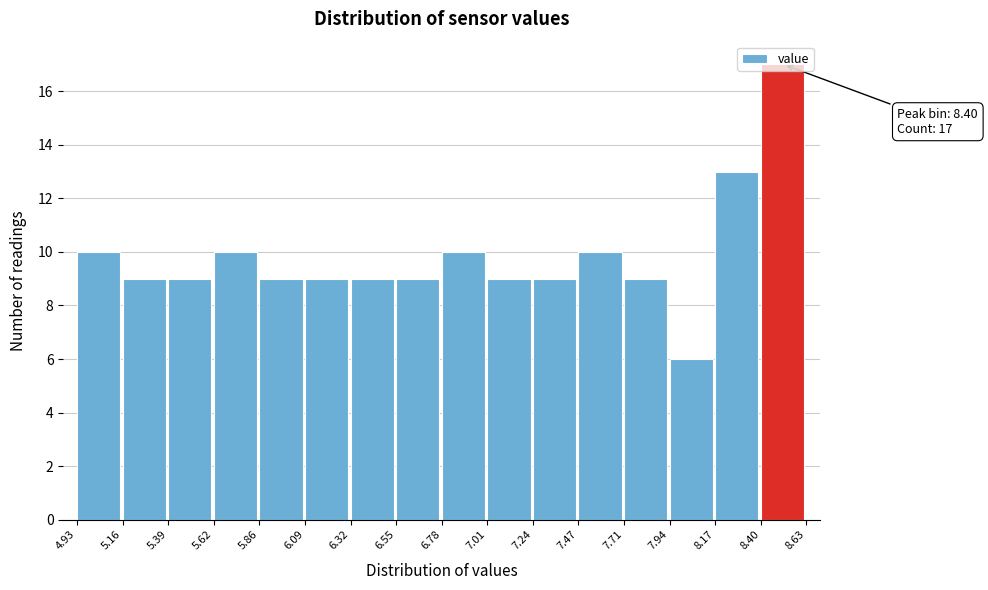

Which range on the x-axis has the tallest bar?

8.40 to 8.63